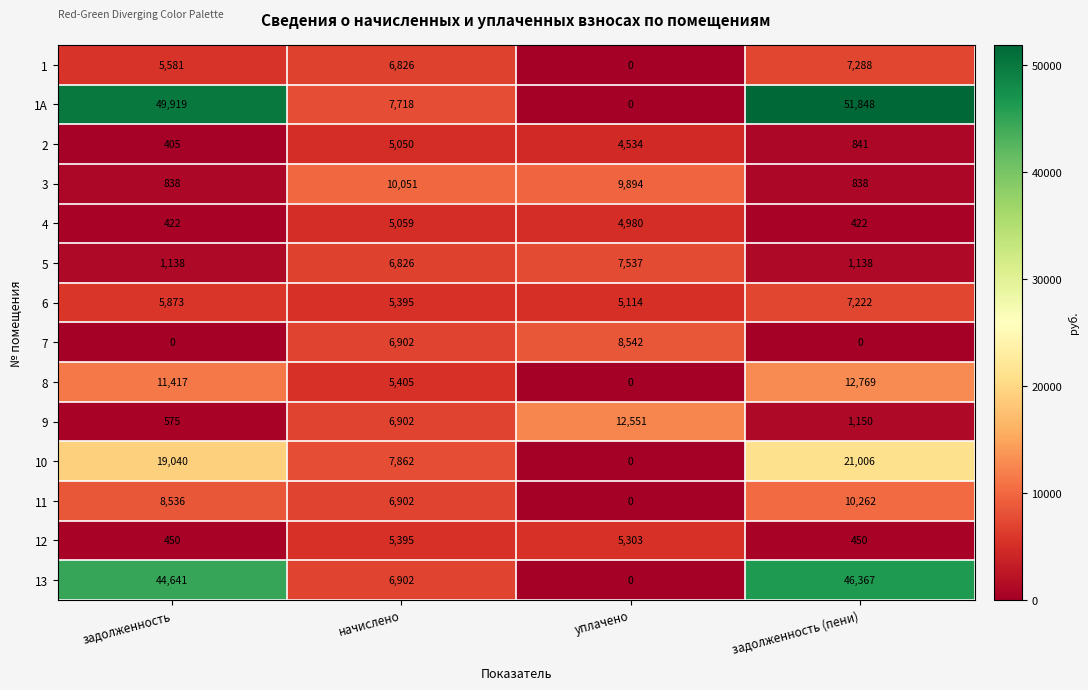

At how many categories does at least one series exceed 39575?

2